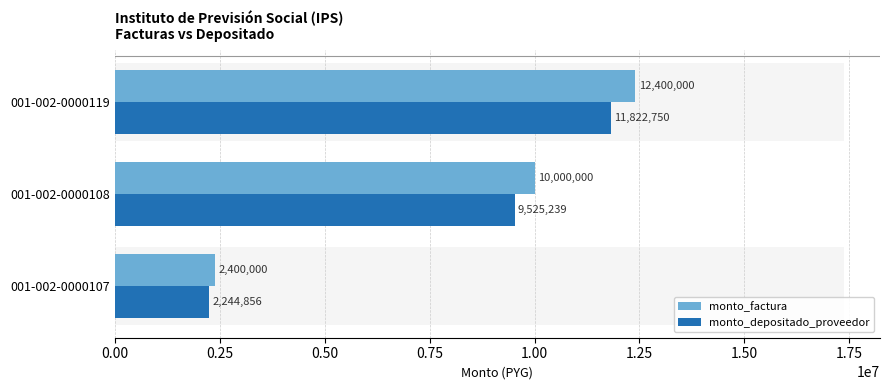

Reading left to right, what are all the values shown in this chart?

monto_factura: 0.00=2400000	0.25=10000000	0.50=12400000
monto_depositado_proveedor: 0.00=2244856	0.25=9525239	0.50=11822750